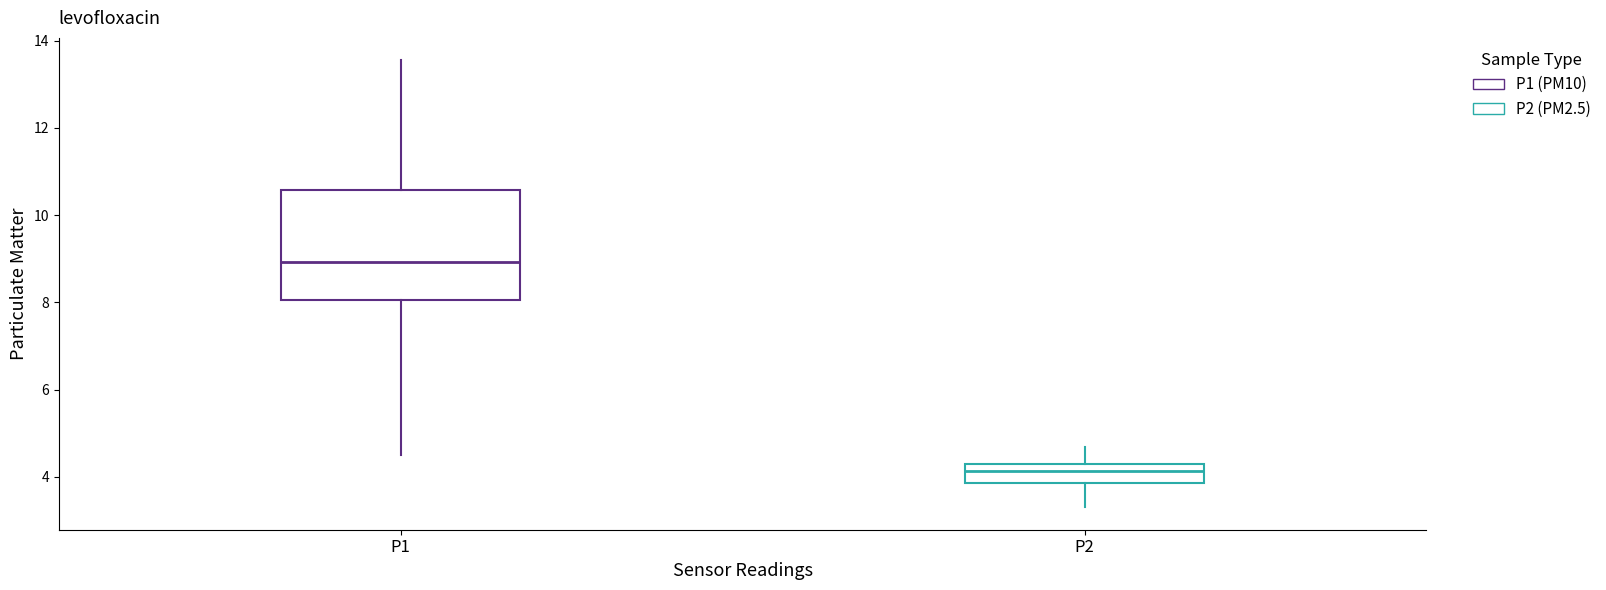

Which box's median line is the highest?

P1